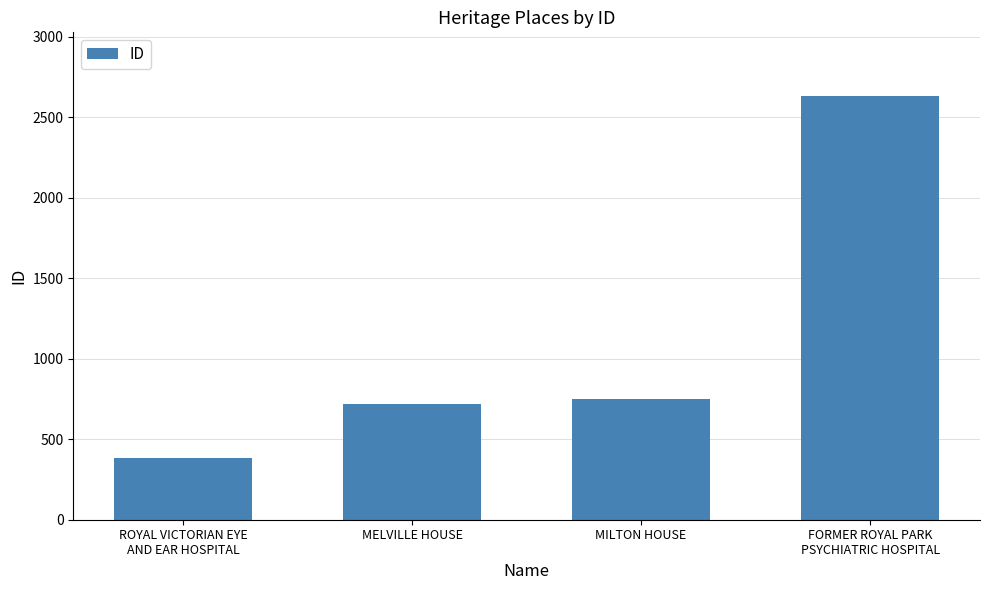

Reading left to right, transcribe all the data shown in this chart.

ROYAL VICTORIAN EYE
AND EAR HOSPITAL=386	MELVILLE HOUSE=716	MILTON HOUSE=748	FORMER ROYAL PARK
PSYCHIATRIC HOSPITAL=2633